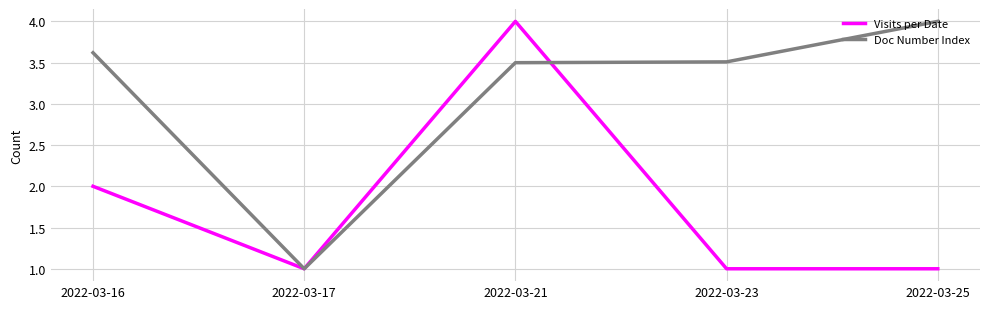

Does the chart display data point markers on the line(s)?

No